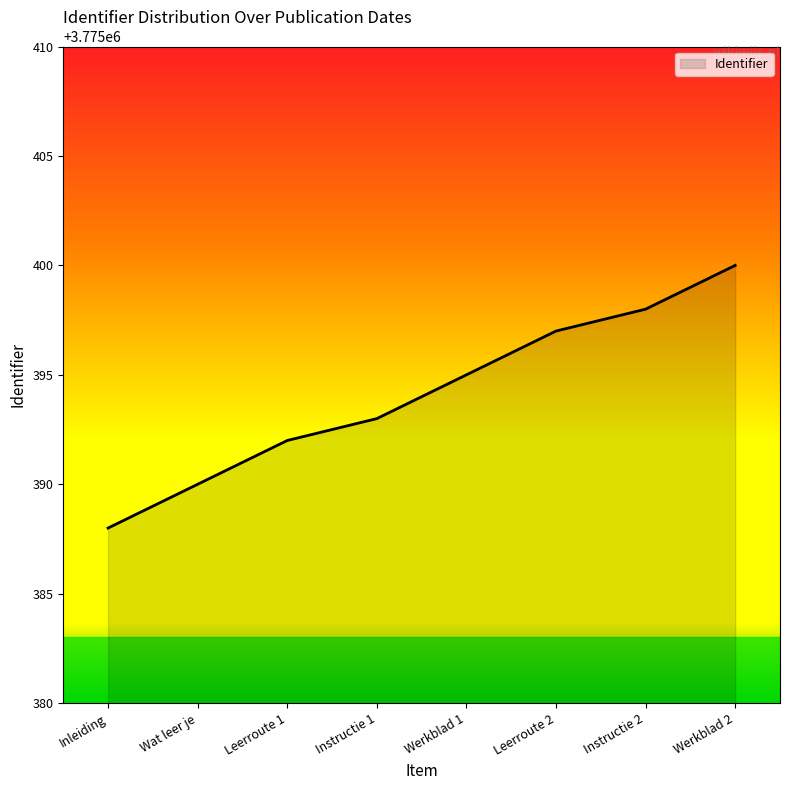

Reading left to right, list all the values displayed in this chart.

3775388	3775390	3775392	3775393	3775395	3775397	3775398	3775400